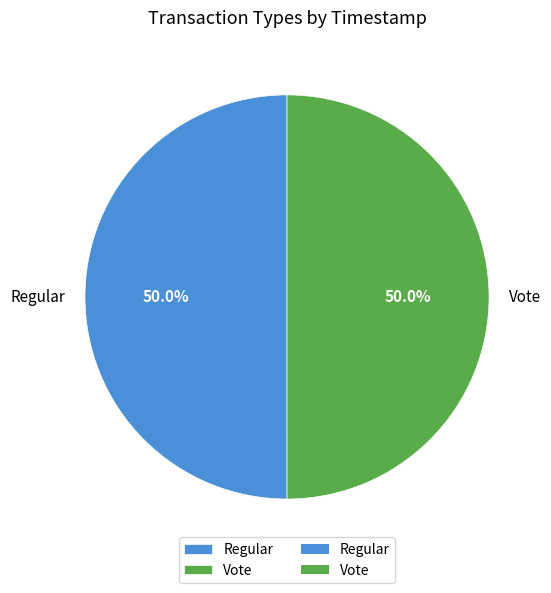

Is it true that Vote is 58% of the pie?

False